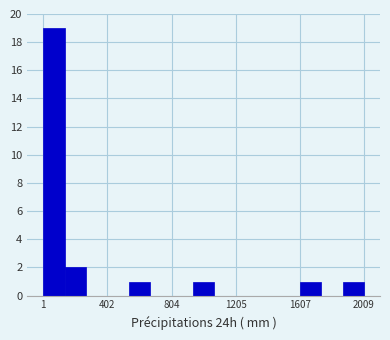

Read against the x-axis, roughly where is the centre of the tallest bar?

50